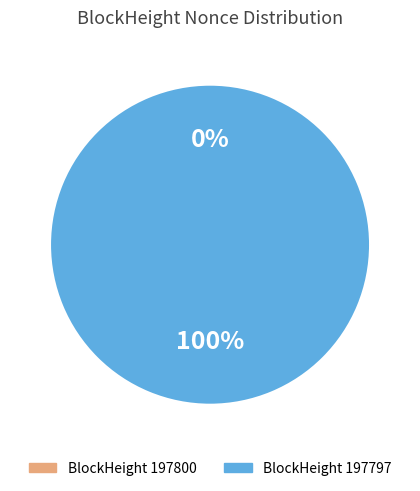

What is the total percentage of 197797 and 197800?

100.0%